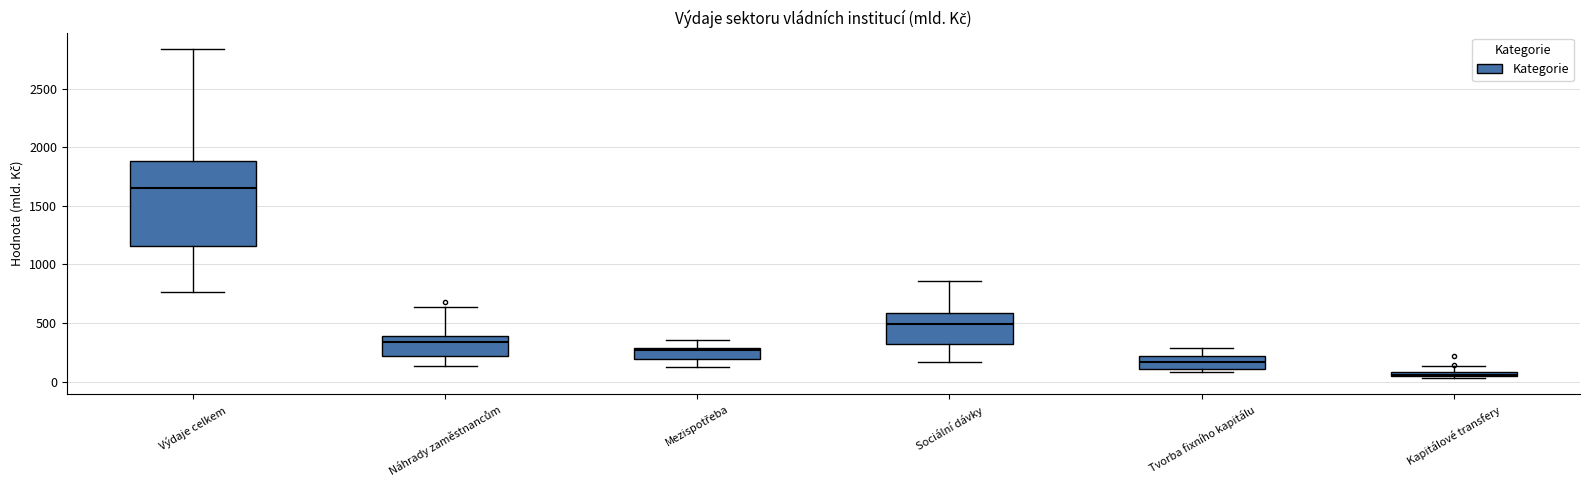

Where is the lower edge of the box for Výdaje celkem on the y-axis? The values are not printed on the chart, so give them approximately, as read against the axis.

1150